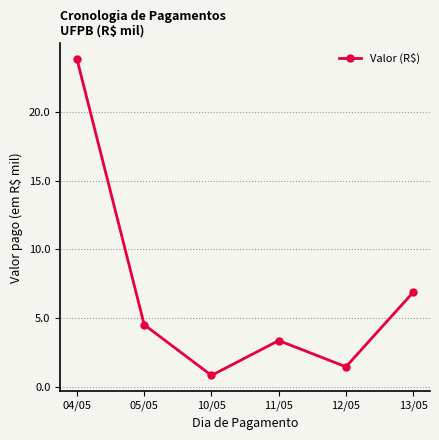

What is the change in value from 04/05 to 13/05?

-16.9